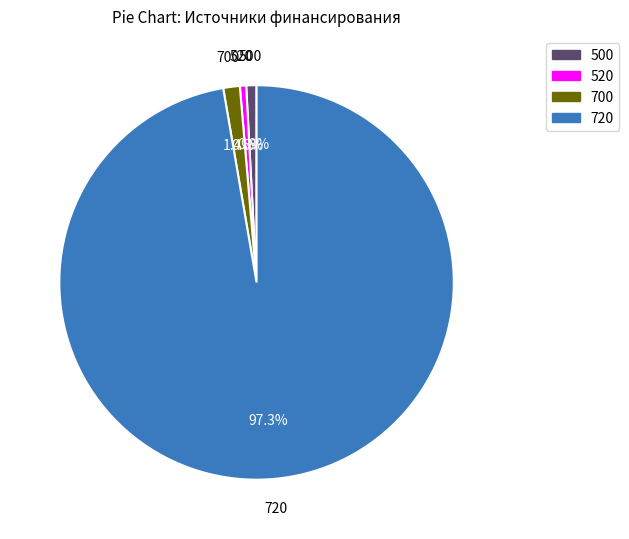

To the nearest percent, what portion does 700 represent?

1%